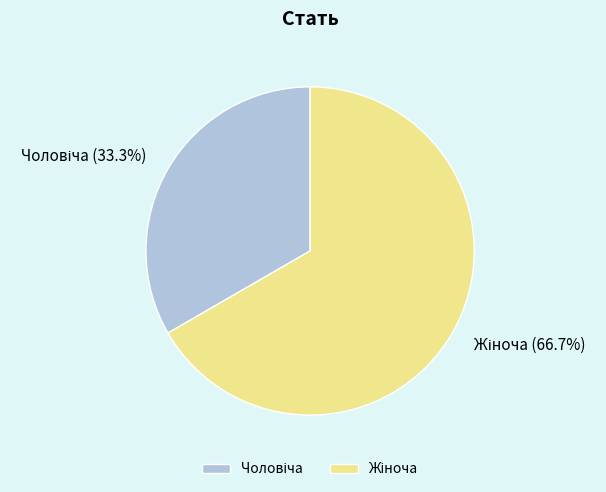

Is there any slice that represents more than half of the pie?

Yes